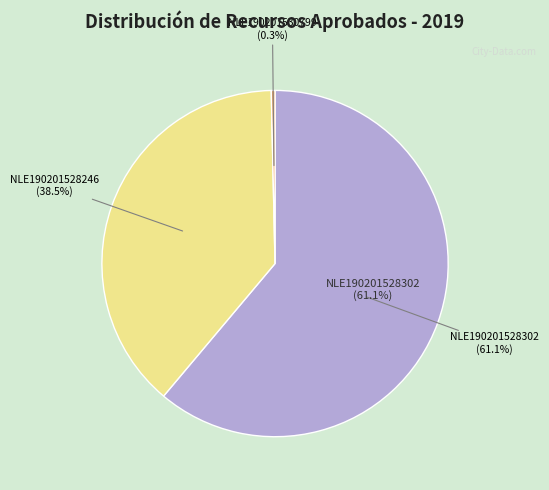

To the nearest percent, what is the average slice percentage?

33%